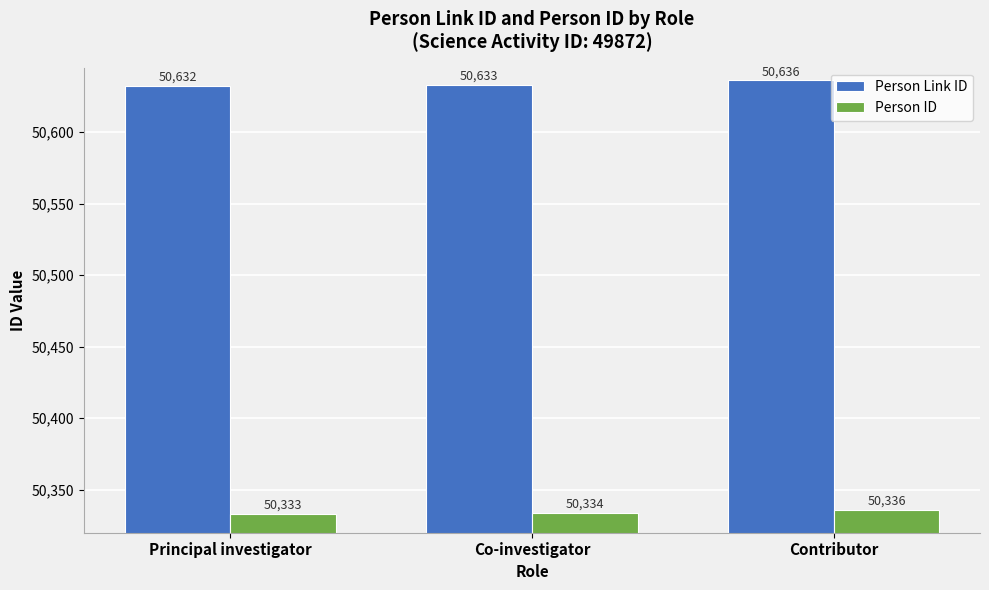

How many series are shown in this chart?

2